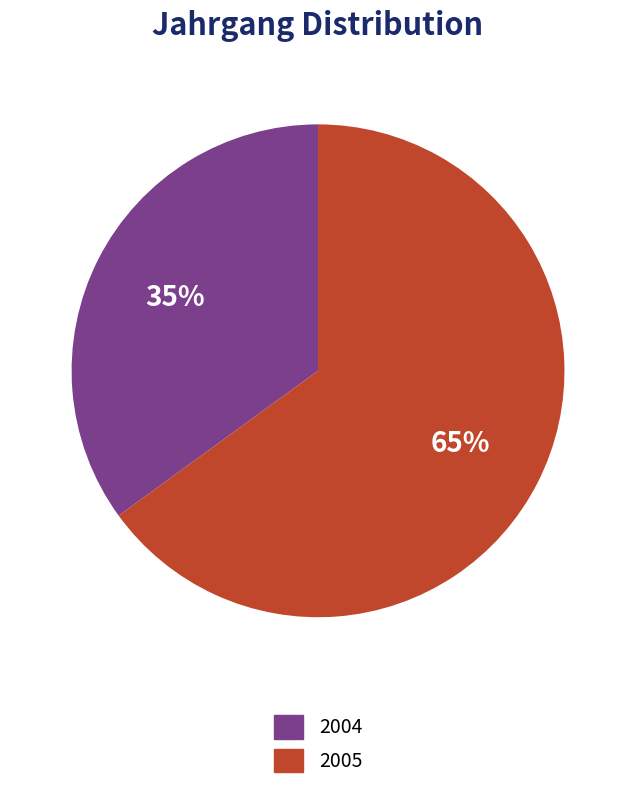

Rank the categories by value from highest to lowest.

2005, 2004